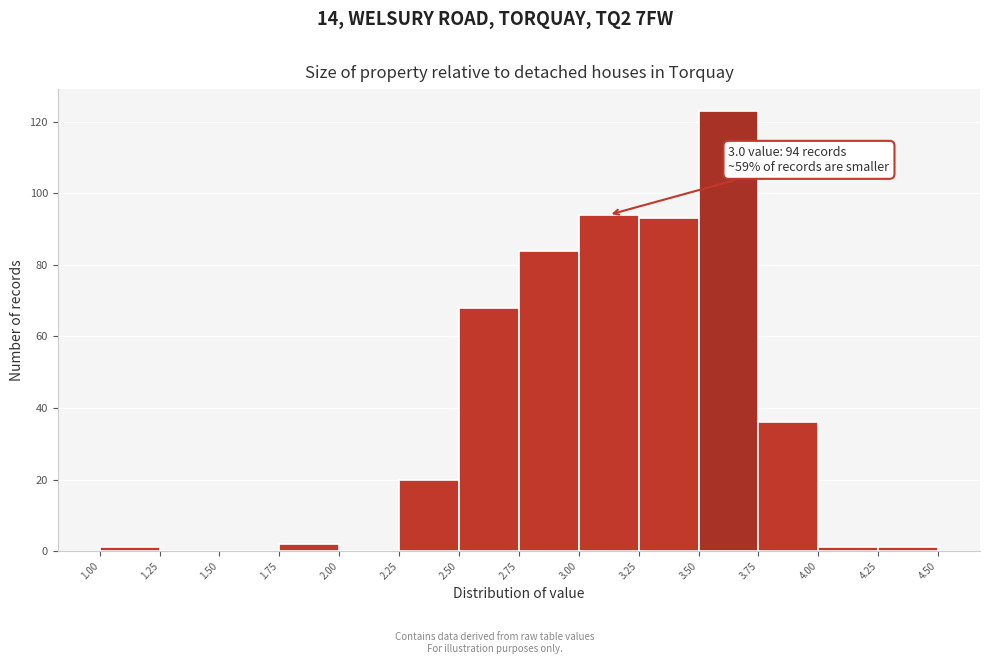

Which range on the x-axis has the tallest bar?

3.50 to 3.75